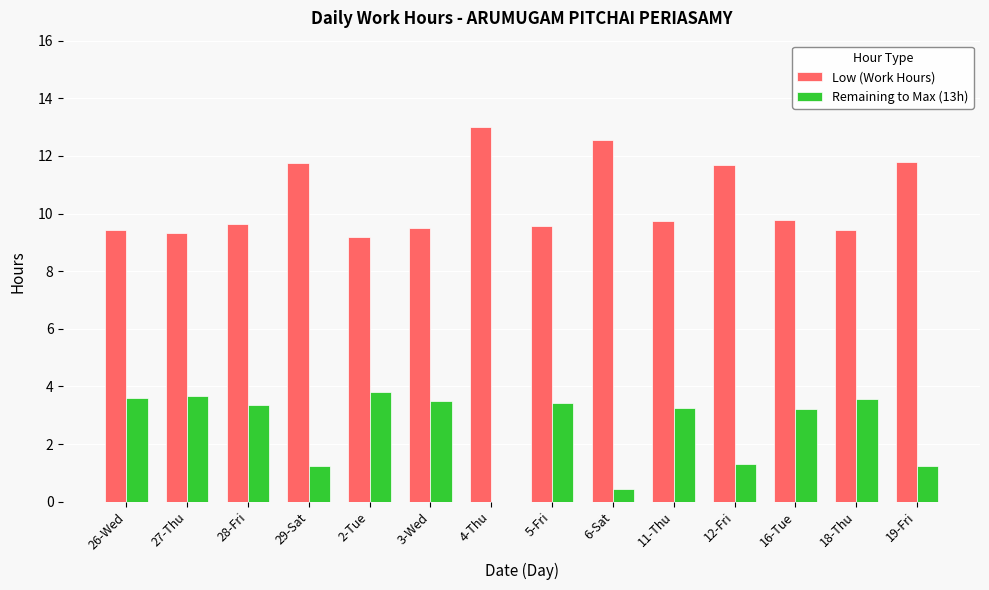

What is the sum of all Remaining to Max (13h) values?

35.6